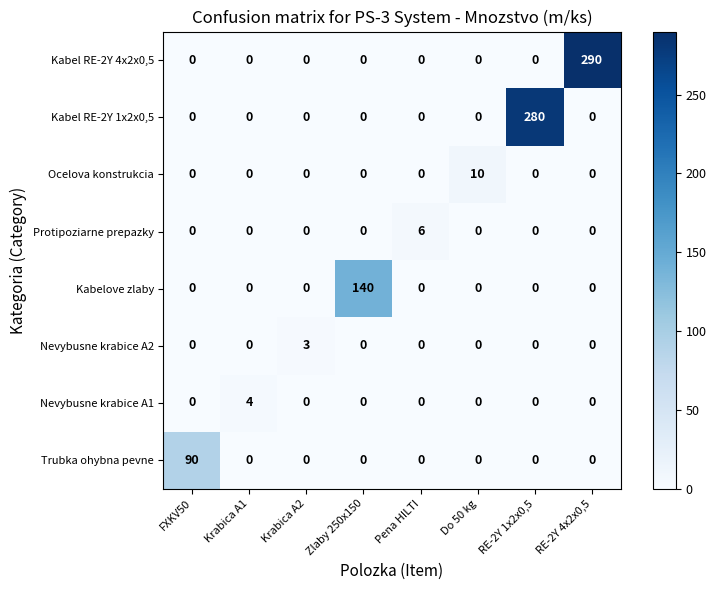

How many data points does each series have?

8